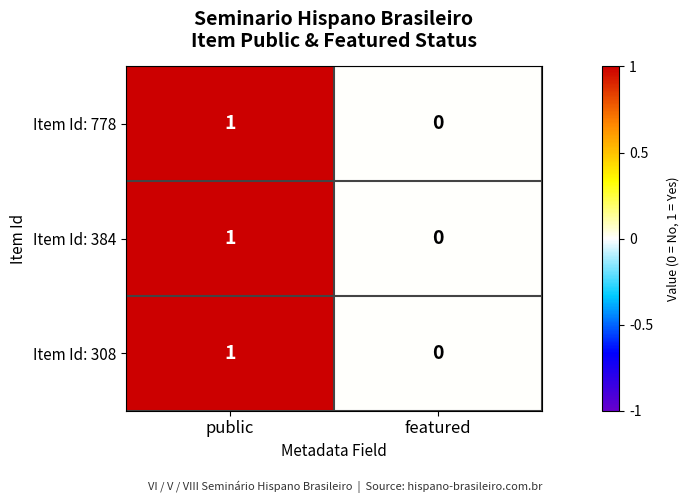

Is it true that Item Id: 384 equals 0 at featured?

True